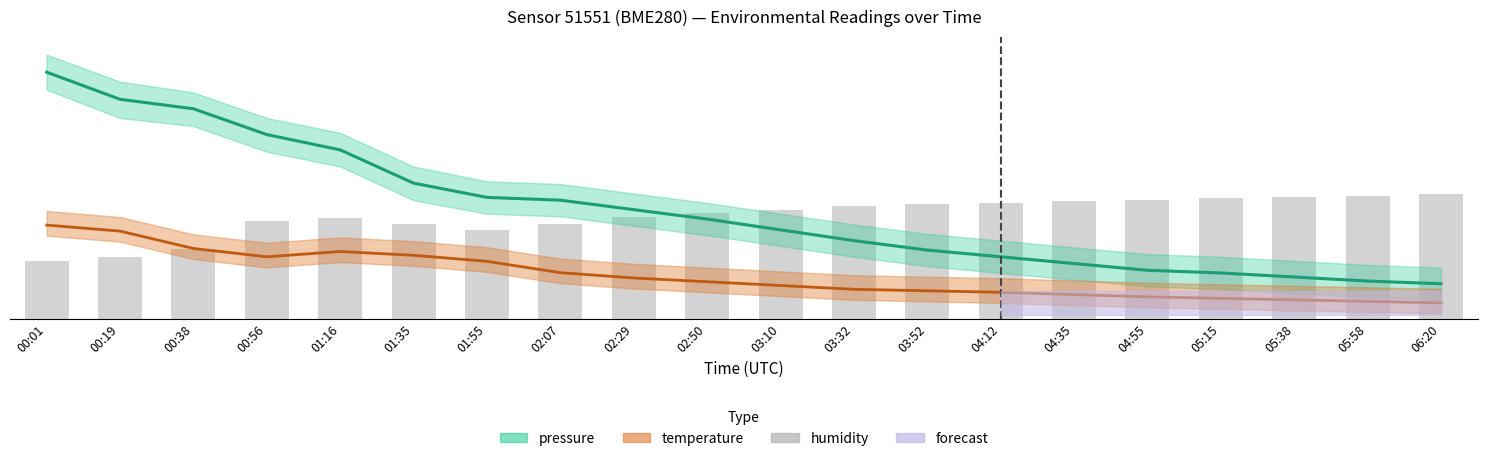

Read the value at 00:19.

17.6